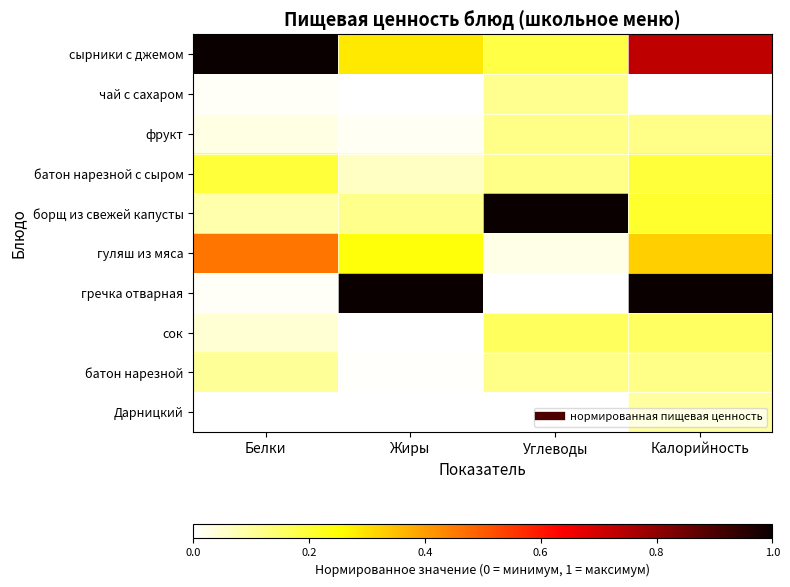

Reading left to right, what are all the values shown in this chart?

сырники с джемом: Белки=1.0	Жиры=0.3	Углеводы=0.2	Калорийность=0.7
чай с сахаром: Белки=0.0	Жиры=0.0	Углеводы=0.1	Калорийность=0.0
фрукт: Белки=0.0	Жиры=0.0	Углеводы=0.1	Калорийность=0.1
батон нарезной с сыром: Белки=0.2	Жиры=0.1	Углеводы=0.1	Калорийность=0.2
борщ из свежей капусты: Белки=0.1	Жиры=0.1	Углеводы=1.0	Калорийность=0.2
гуляш из мяса: Белки=0.5	Жиры=0.2	Углеводы=0.0	Калорийность=0.3
гречка отварная: Белки=0.0	Жиры=1.0	Углеводы=0.0	Калорийность=1.0
сок: Белки=0.0	Жиры=0.0	Углеводы=0.2	Калорийность=0.2
батон нарезной: Белки=0.1	Жиры=0.0	Углеводы=0.1	Калорийность=0.1
Дарницкий: Белки=0.0	Жиры=0.0	Углеводы=0.0	Калорийность=0.1